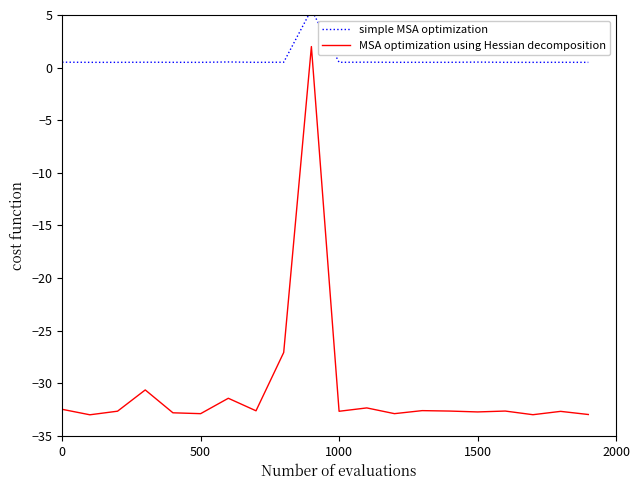

What are all the series names shown in the legend?

simple MSA optimization, MSA optimization using Hessian decomposition